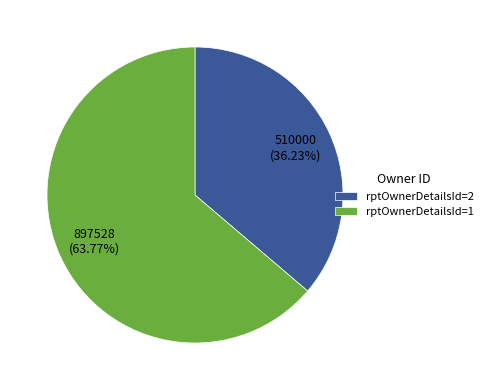

Rank the categories by value from highest to lowest.

rptOwnerDetailsId=1, rptOwnerDetailsId=2